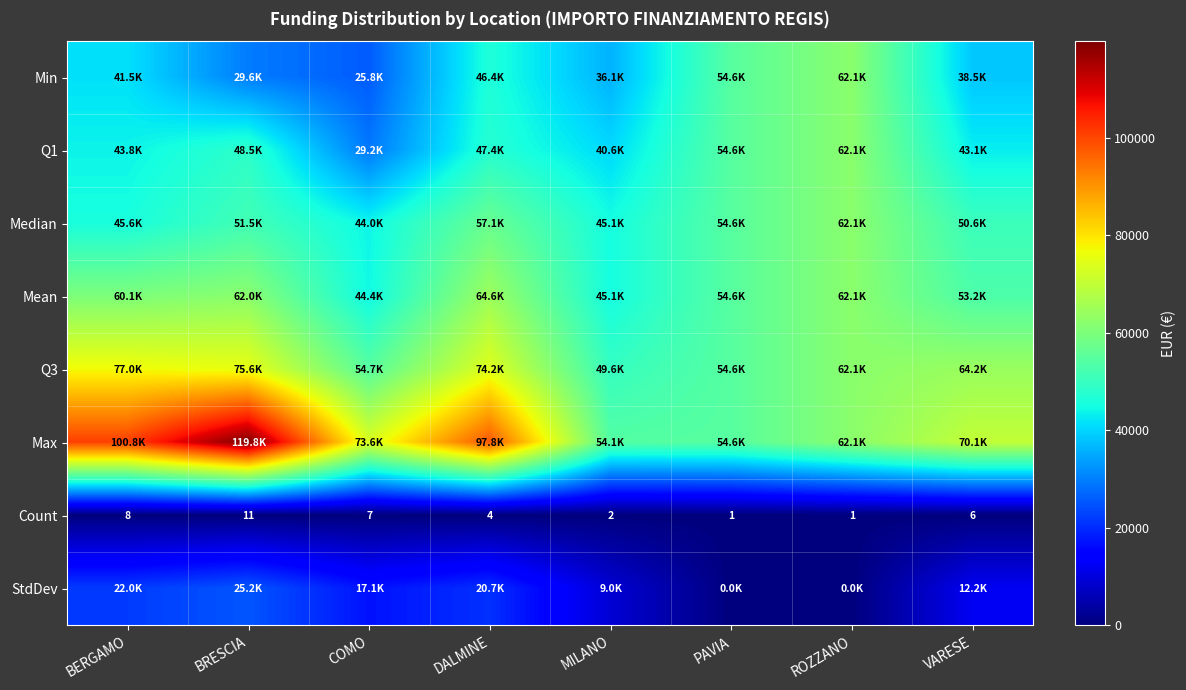

At which label does Count first exceed 6?

BERGAMO